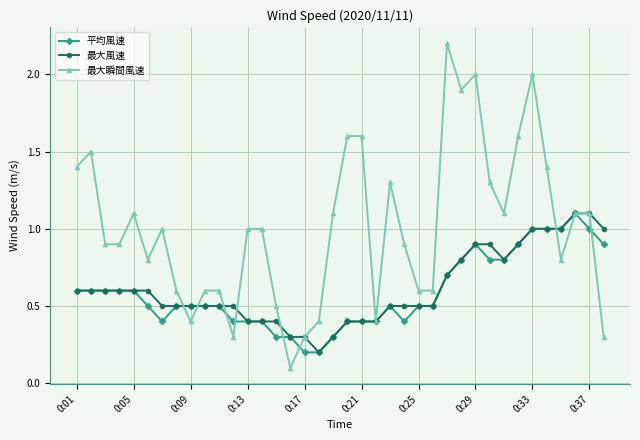

What are all the series names shown in the legend?

平均風速, 最大風速, 最大瞬間風速